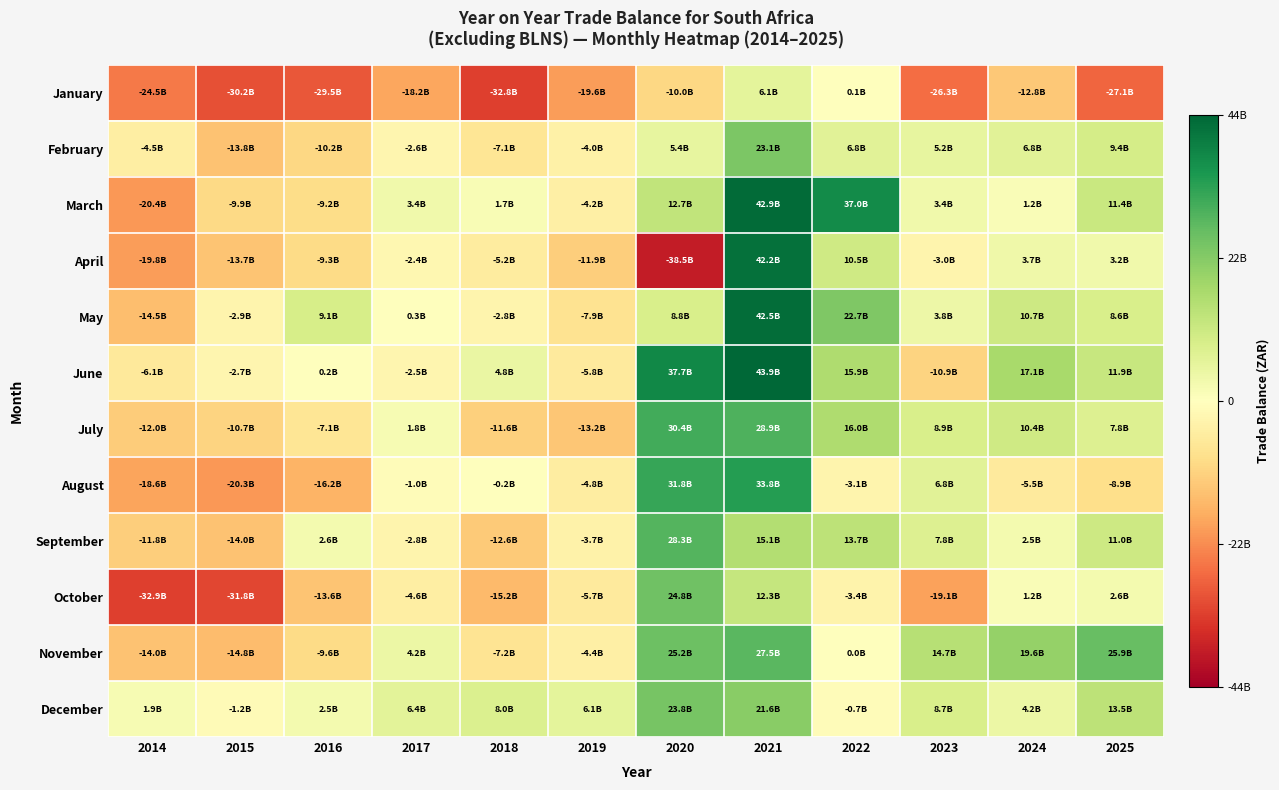

Reading left to right, transcribe all the data shown in this chart.

January: 2014=-24525141275.0	2015=-30240166350.0	2016=-29476377082.0	2017=-18238034348.0	2018=-32766957744.0	2019=-19631911684.0	2020=-10047746228.0	2021=6138181485.8	2022=90700476.7	2023=-26335326718.2	2024=-12805554767.0	2025=-27121982610.1
February: 2014=-4465977445.0	2015=-13771698118.0	2016=-10152716358.0	2017=-2632443512.0	2018=-7118880267.0	2019=-4005945194.0	2020=5447460815.0	2021=23130726936.7	2022=6772677059.2	2023=5192776456.0	2024=6845889813.1	2025=9372086079.5
March: 2014=-20363069201.0	2015=-9935112241.0	2016=-9168588397.0	2017=3410975053.0	2018=1713346261.0	2019=-4159098963.0	2020=12705821444.0	2021=42867835547.8	2022=37049615804.2	2023=3393364511.3	2024=1231626162.8	2025=11371682627.1
April: 2014=-19844212549.0	2015=-13675191651.0	2016=-9322435610.0	2017=-2360458733.0	2018=-5183138101.0	2019=-11904899924.0	2020=-38516297768.0	2021=42166209532.8	2022=10546960976.8	2023=-3048787708.8	2024=3735263795.1	2025=3160429340.2
May: 2014=-14480976671.0	2015=-2899315908.0	2016=9099682643.0	2017=253299024.0	2018=-2776980249.0	2019=-7856538731.0	2020=8763498543.0	2021=42530934122.0	2022=22705185211.7	2023=3783125919.3	2024=10711118157.4	2025=8608113538.2
June: 2014=-6117433387.0	2015=-2709326659.0	2016=232379830.0	2017=-2533969294.0	2018=4774846144.0	2019=-5800346459.0	2020=37729197835.0	2021=43881129284.7	2022=15939721917.6	2023=-10892577330.4	2024=17070290593.2	2025=11922468496.4
July: 2014=-11999673013.0	2015=-10686439713.0	2016=-7055426306.0	2017=1849432039.0	2018=-11579898022.0	2019=-13186530900.0	2020=30430951048.0	2021=28879110586.2	2022=15998298620.0	2023=8899028714.7	2024=10359379882.3	2025=7804639636.9
August: 2014=-18560526510.0	2015=-20328222785.0	2016=-16233779465.0	2017=-1023416727.0	2018=-234714734.0	2019=-4815960129.0	2020=31793125255.0	2021=33827249794.7	2022=-3074789999.2	2023=6808895478.4	2024=-5548400855.1	2025=-8885373181.9
September: 2014=-11756545274.0	2015=-13969002956.0	2016=2579955939.0	2017=-2753263598.0	2018=-12610294204.0	2019=-3689556981.0	2020=28262439307.0	2021=15084741497.1	2022=13700614131.0	2023=7776018853.5	2024=2483963032.7	2025=10954101936.3
October: 2014=-32908942192.0	2015=-31844985368.0	2016=-13582639805.0	2017=-4579047249.0	2018=-15177296038.0	2019=-5683728028.0	2020=24801201926.6	2021=12338511484.7	2022=-3369277313.6	2023=-19121594217.0	2024=1195151871.4	2025=2552742665.7
November: 2014=-13997449066.0	2015=-14811172298.0	2016=-9593018299.0	2017=4217895407.0	2018=-7211158914.0	2019=-4375703317.0	2020=25225581377.0	2021=27480901007.6	2022=9688767.7	2023=14722434853.1	2024=19581634786.0	2025=25861581704.7
December: 2014=1923393992.0	2015=-1209662291.0	2016=2543624628.0	2017=6372392887.0	2018=7989596709.9	2019=6139318798.0	2020=23765961389.9	2021=21597261248.0	2022=-717500697.8	2023=8746861081.8	2024=4218619307.0	2025=13529640015.1